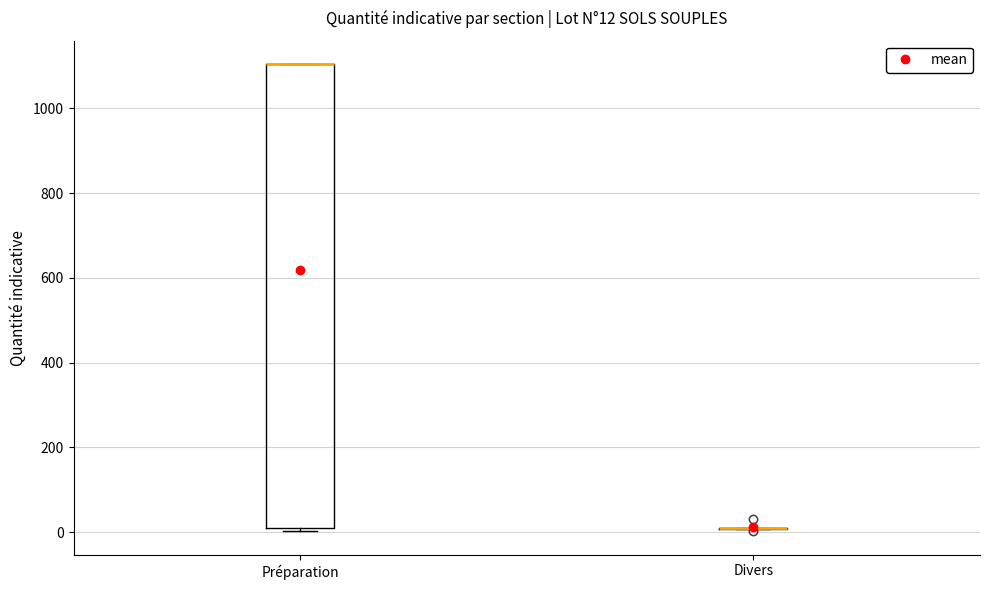

Which box is the tallest, from its lower edge to its upper edge?

Préparation